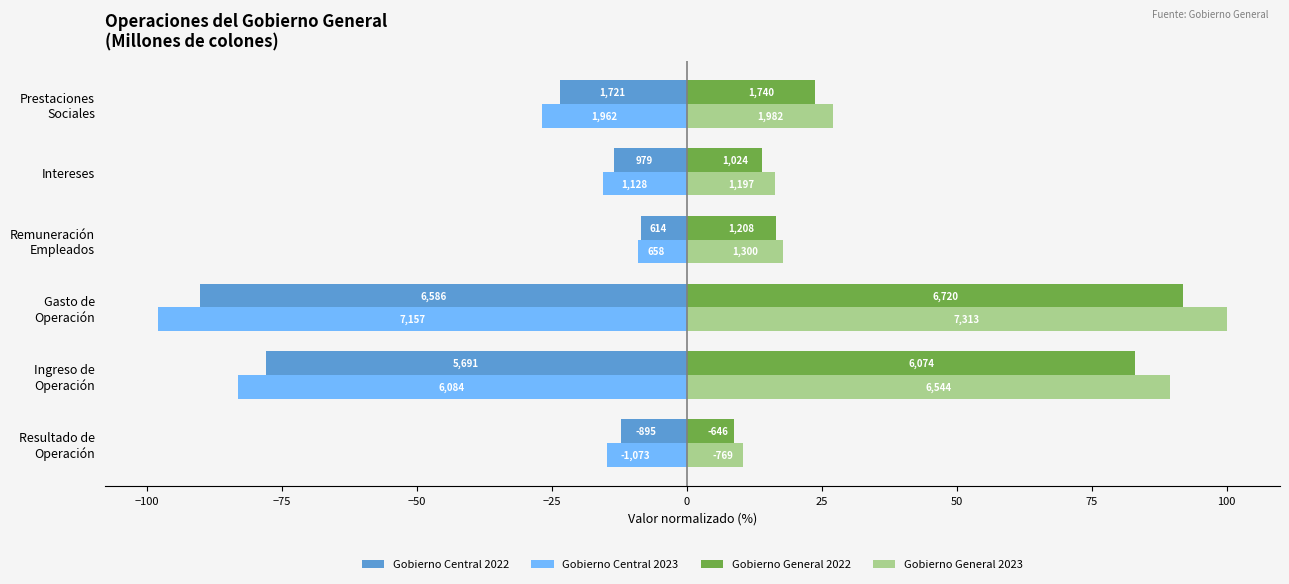

What are all the series names shown in the legend?

Gobierno Central 2022, Gobierno Central 2023, Gobierno General 2022, Gobierno General 2023